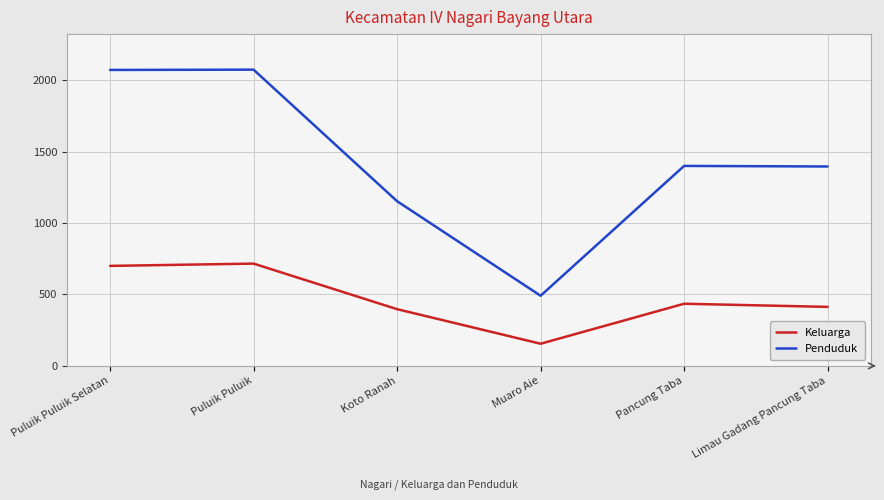

What is the difference between the maximum and minimum values in the Penduduk series?

1583